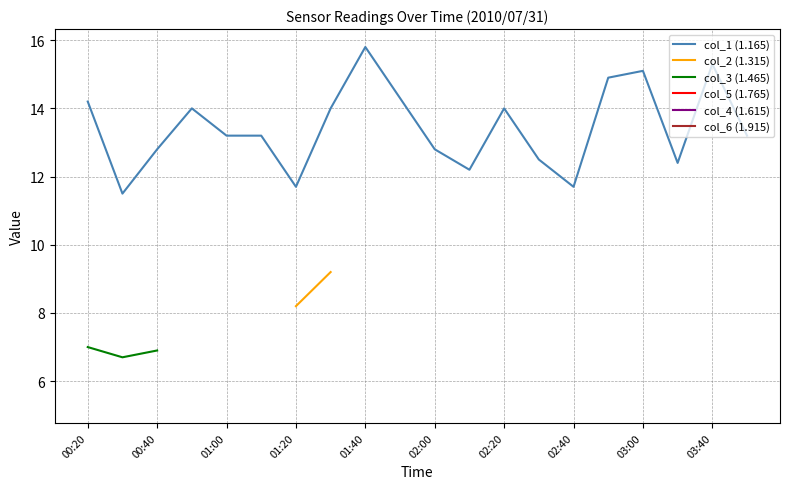

Which category has the highest value in the col_1 (1.165) series?

01:40